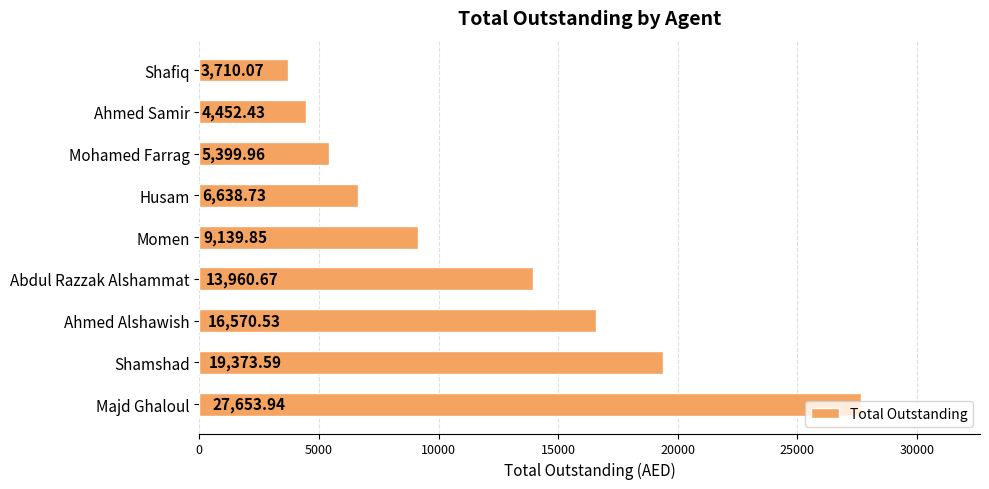

Where is the data nearest to the value 15682?

Ahmed Alshawish